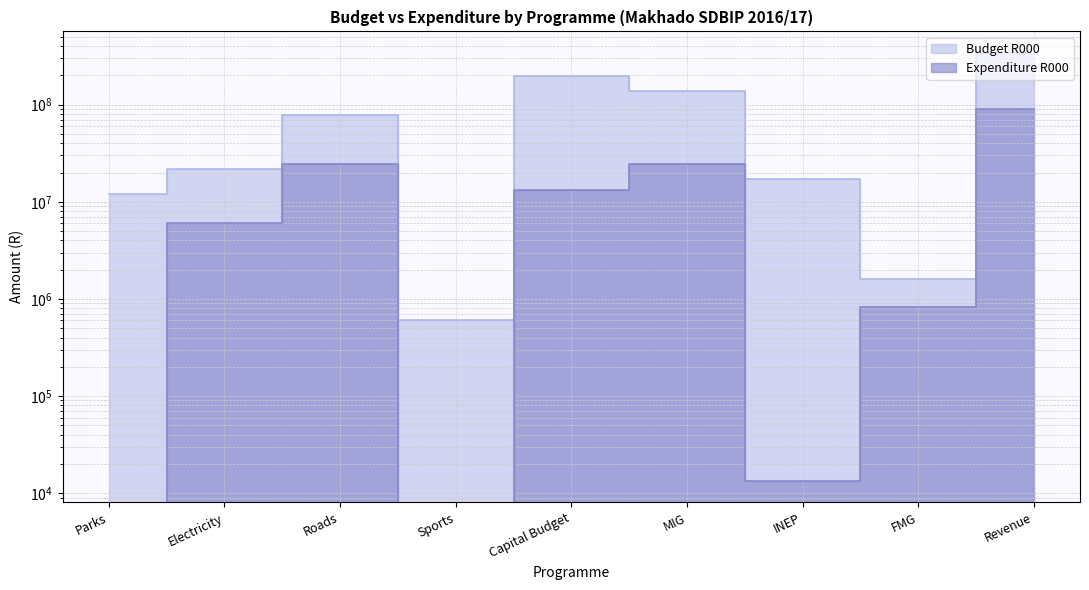

Reading left to right, list all the values displayed in this chart.

Budget R000: Parks=12000000	Electricity=21824299	Roads=78199143	Sports=600000	Capital Budget=198206314	MIG=136817564	INEP=17000000	FMG=1600000	Revenue=342227123
Expenditure R000: Parks=0	Electricity=5995984	Roads=24383575	Sports=0	Capital Budget=13274391	MIG=24383575	INEP=13305	FMG=829996	Revenue=89333110